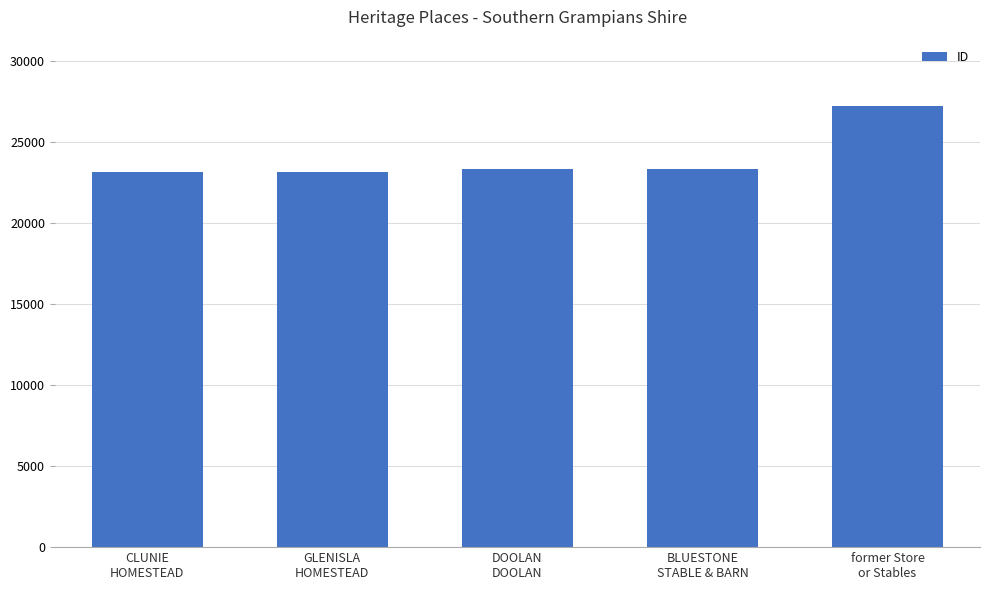

What position from the left is CLUNIE
HOMESTEAD?

1